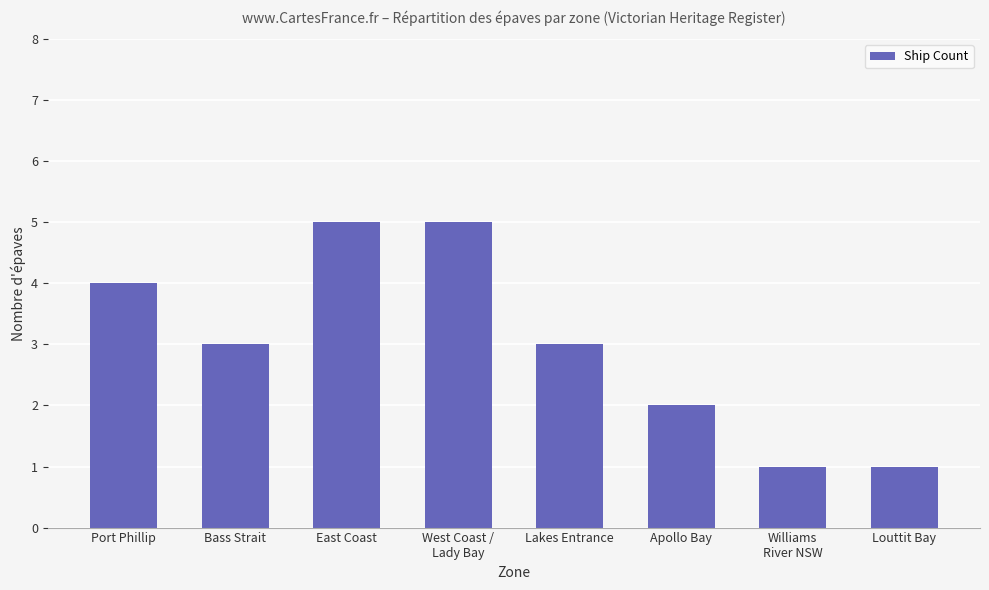

What is the value of the 8th bar from the left?

1